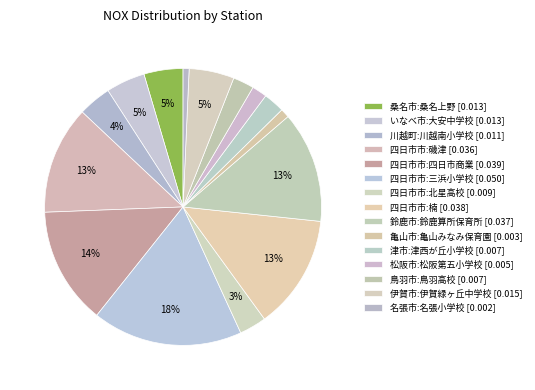

How many segments does this pie chart have?

15